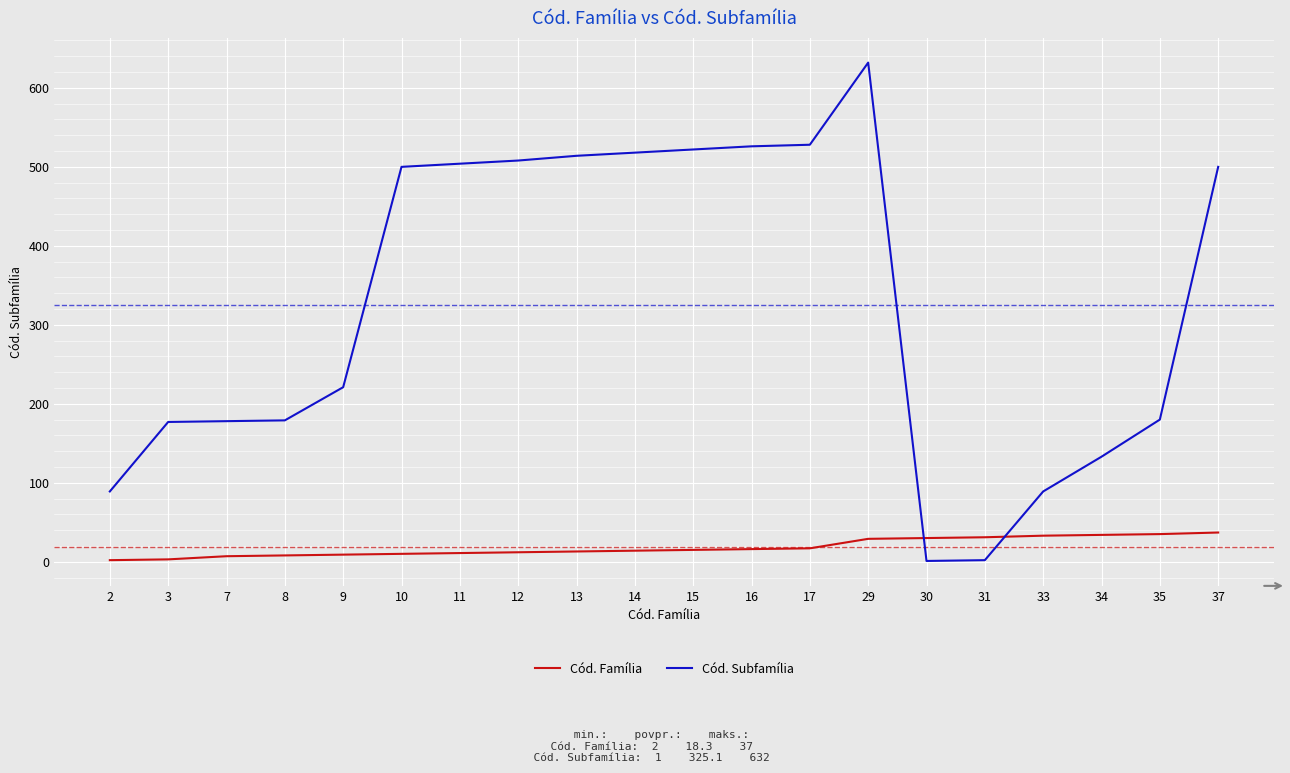

At which category is the sum across all series the highest?

29